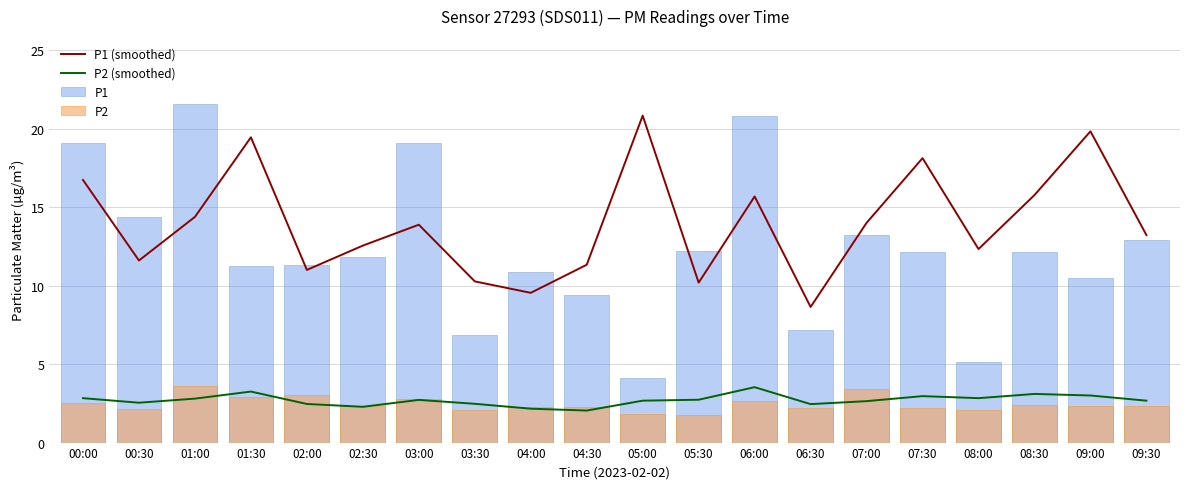

Reading left to right, what are all the values shown in this chart?

P1 (smoothed): 16.7	11.6	14.4	19.4	11.0	12.6	13.9	10.3	9.5	11.3	20.8	10.2	15.7	8.6	14.0	18.1	12.3	15.8	19.8	13.2
P2 (smoothed): 2.8	2.5	2.8	3.2	2.5	2.3	2.7	2.5	2.2	2.0	2.7	2.7	3.5	2.5	2.6	3.0	2.8	3.1	3.0	2.7
P1: 19.1	14.4	21.6	11.3	11.3	11.8	19.1	6.9	10.9	9.4	4.1	12.2	20.8	7.2	13.2	12.1	5.2	12.2	10.5	12.9
P2: 2.5	2.1	3.6	2.9	3.0	2.3	2.8	2.1	2.3	2.3	1.8	1.8	2.7	2.2	3.4	2.2	2.0	2.4	2.3	2.3